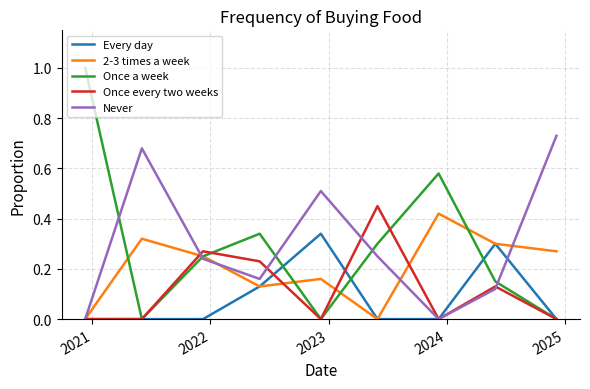

What is the maximum value shown in the chart?

1.0